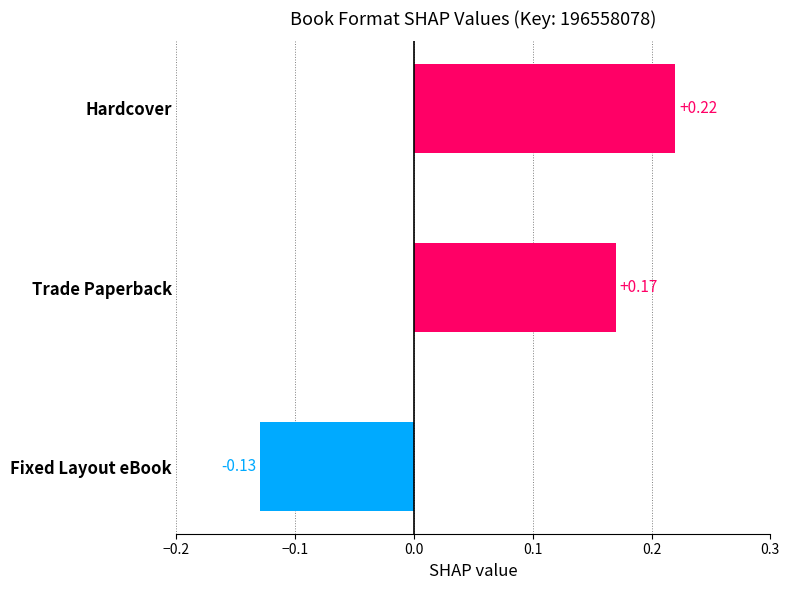

Rank the categories by value from highest to lowest.

Hardcover, Trade Paperback, Fixed Layout eBook